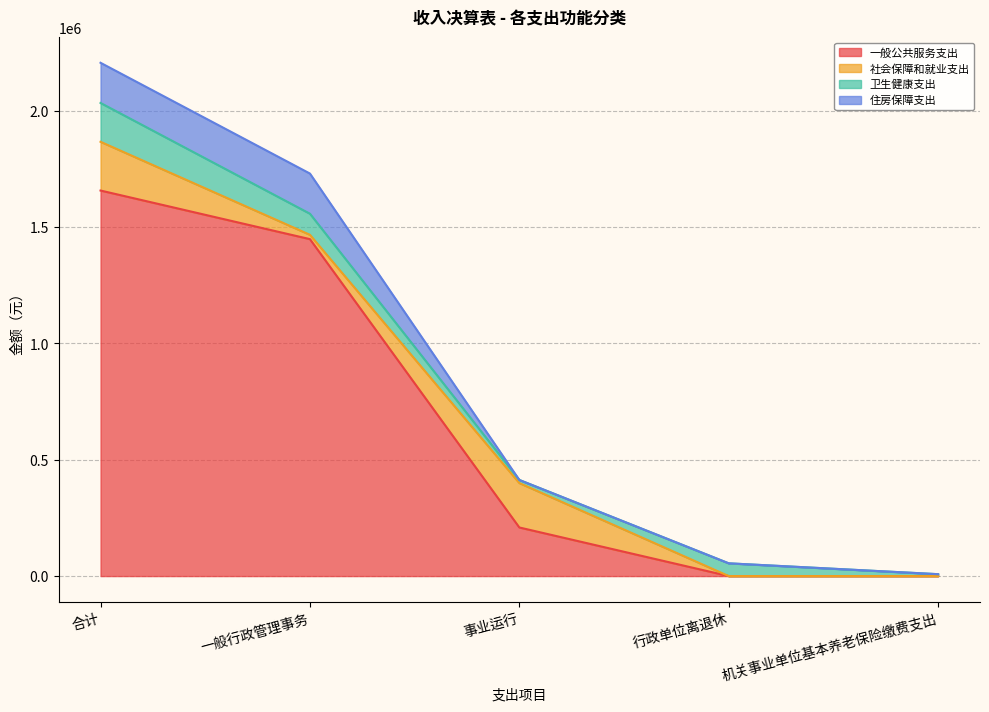

Rank the series at 机关事业单位基本养老保险缴费支出 from highest to lowest value.

卫生健康支出, 一般公共服务支出, 社会保障和就业支出, 住房保障支出